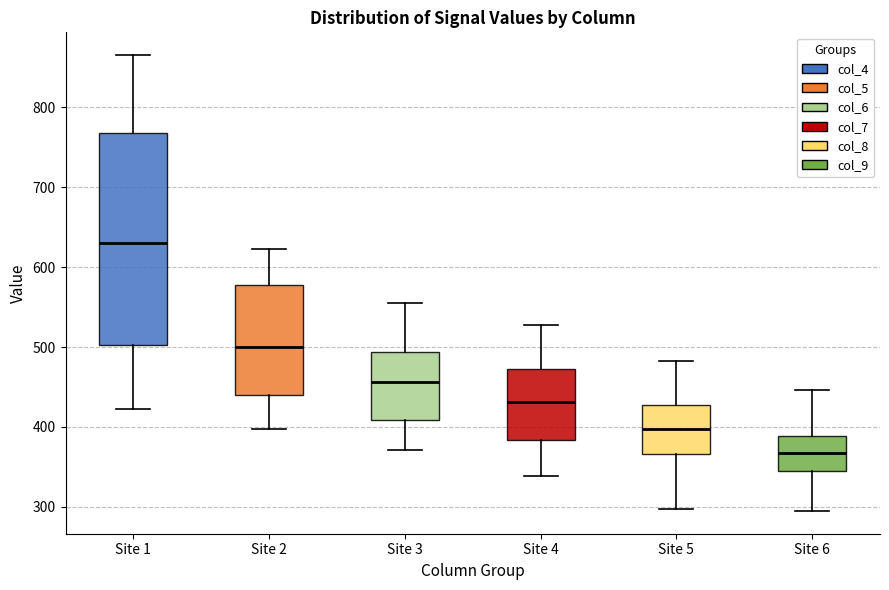

Reading left to right, transcribe this box plot: for each box, give where its median line is, the range the box spans, and where its two whiskers end, as read against the y-axis. The values are not printed on the chart, so give them approximately, as read against the axis.

Site 1: median 630, box 500 to 770, whiskers 420 to 870
Site 2: median 500, box 440 to 580, whiskers 400 to 620
Site 3: median 460, box 410 to 490, whiskers 370 to 560
Site 4: median 430, box 380 to 470, whiskers 340 to 530
Site 5: median 400, box 370 to 430, whiskers 300 to 480
Site 6: median 370, box 340 to 390, whiskers 300 to 450